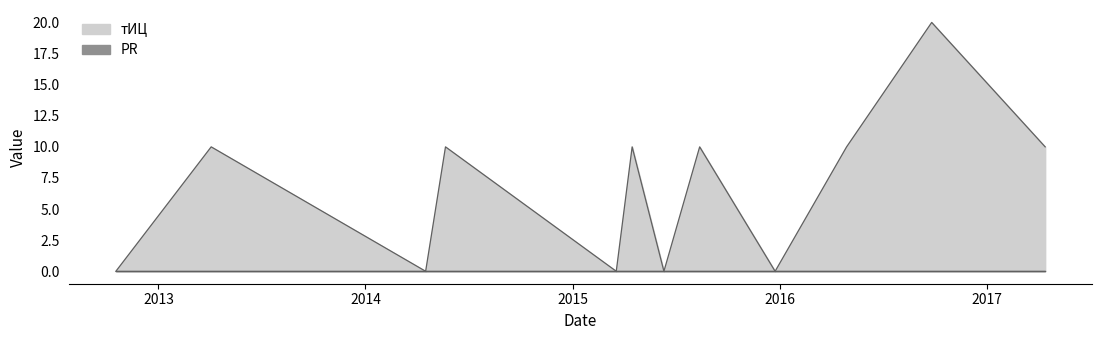

True or false: the data shows 17 at 2016-04-28.

False